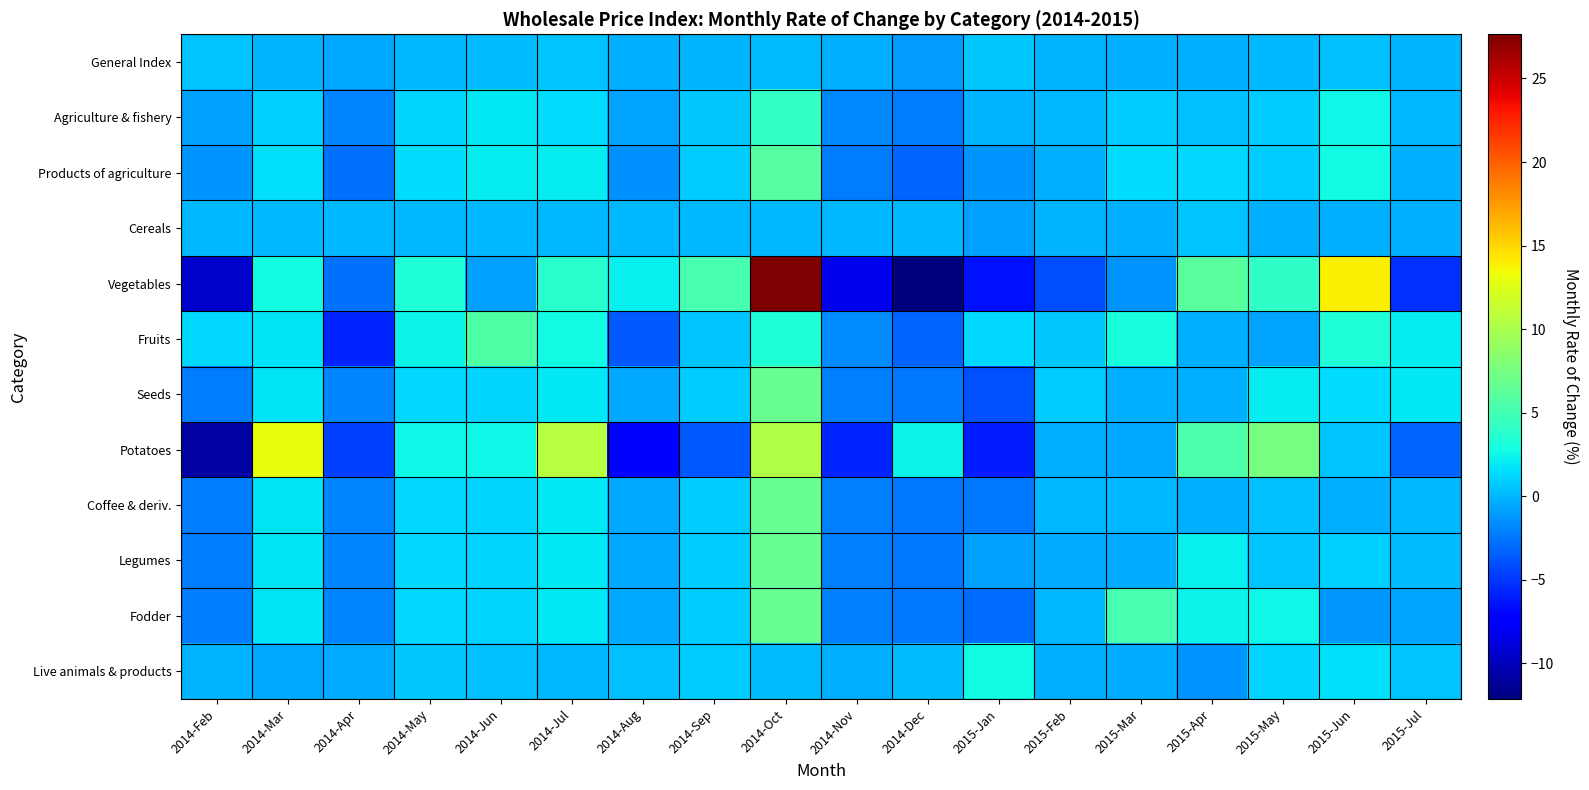

Between 2014-Sep and 2015-Feb, which series saw the biggest shift?

Vegetables